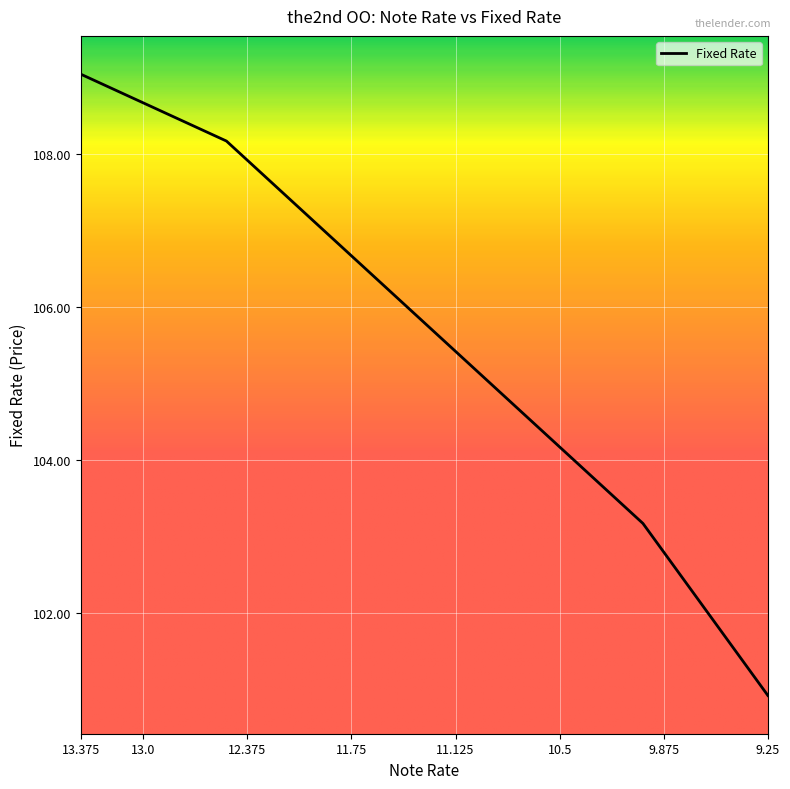

Is it true that the value at 12.375 is 33.5?

False